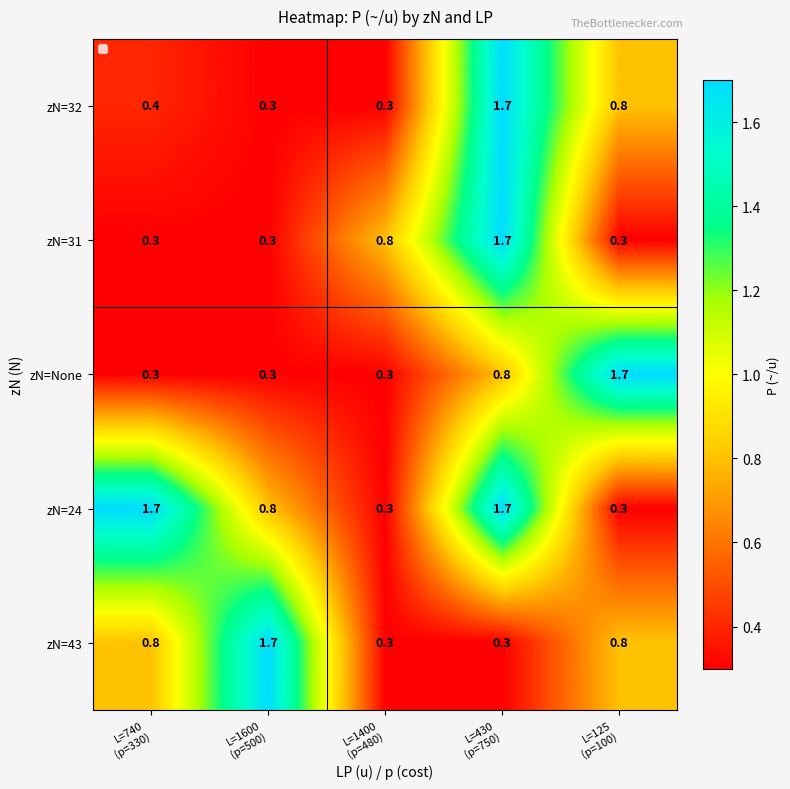

Which series has the largest total across all categories?

zN=24